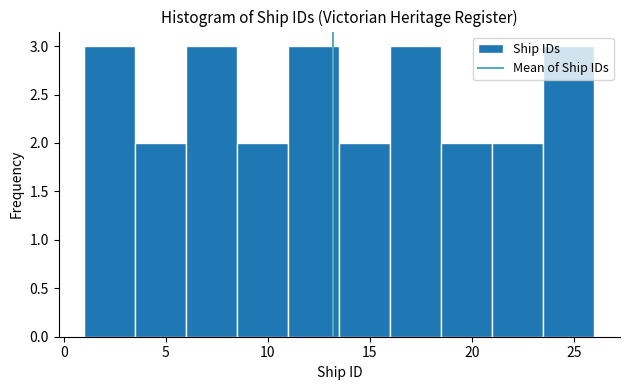

Reading left to right, transcribe this chart: for each bar, give the range it covers on the x-axis and its height. The values are not printed on the chart, so give them approximately, as read against the axis.

1.0 to 3.5: 3
3.5 to 6.0: 2
6.0 to 8.5: 3
8.5 to 11.0: 2
11.0 to 13.5: 3
13.5 to 16.0: 2
16.0 to 18.5: 3
18.5 to 21.0: 2
21.0 to 23.5: 2
23.5 to 26.0: 3